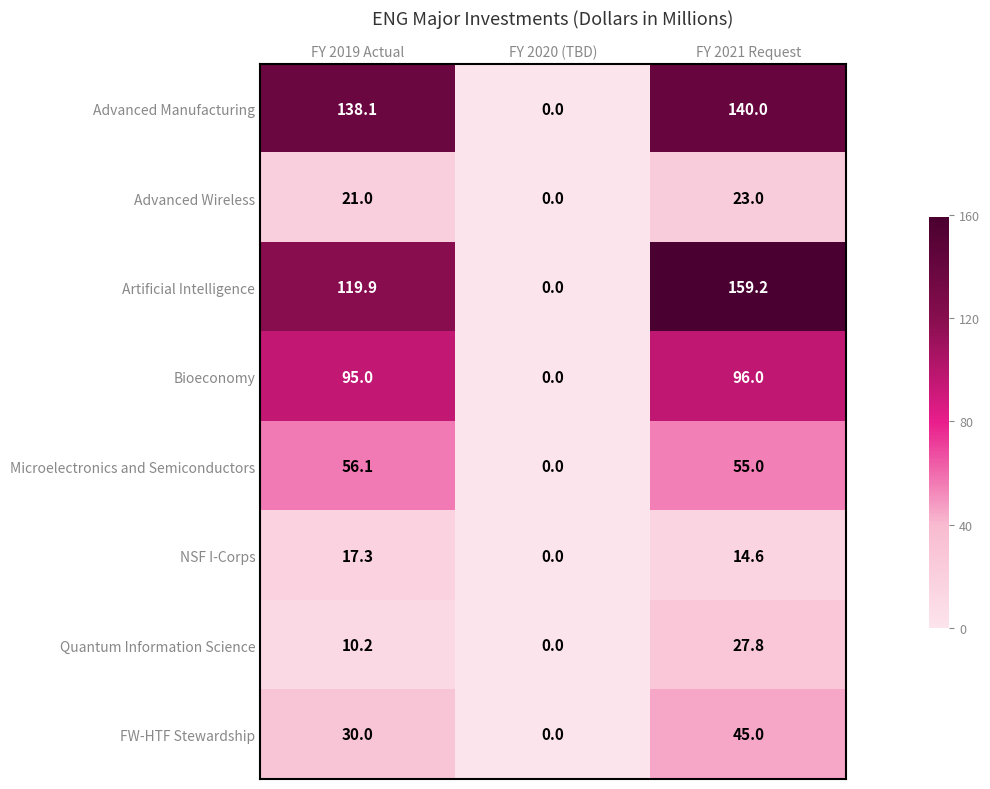

Rank the series by their maximum value, from lowest to highest.

NSF I-Corps, Advanced Wireless, Quantum Information Science, FW-HTF Stewardship, Microelectronics and Semiconductors, Bioeconomy, Advanced Manufacturing, Artificial Intelligence